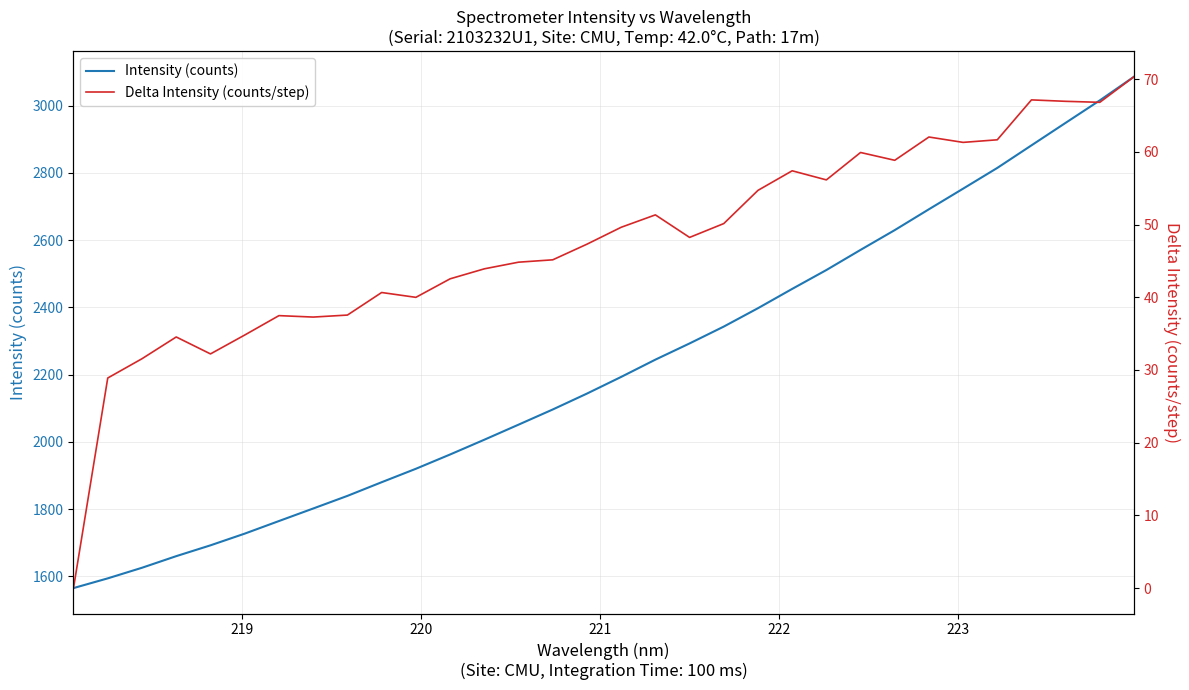

What is the value of the Delta Intensity (counts/step) point at the 20th from the left?

50.1